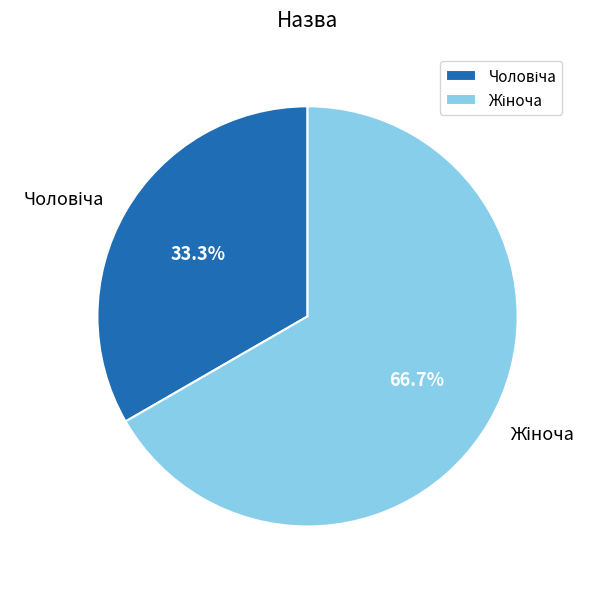

Is there a majority slice in this chart?

Yes